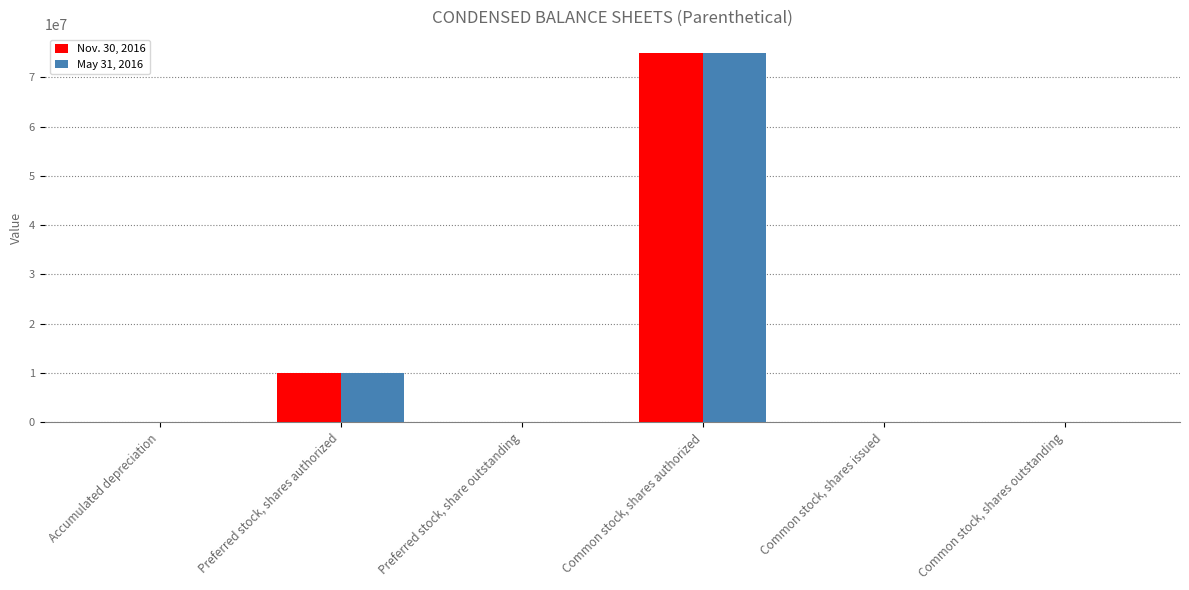

Which label corresponds to the largest value in the chart?

Common stock, shares authorized